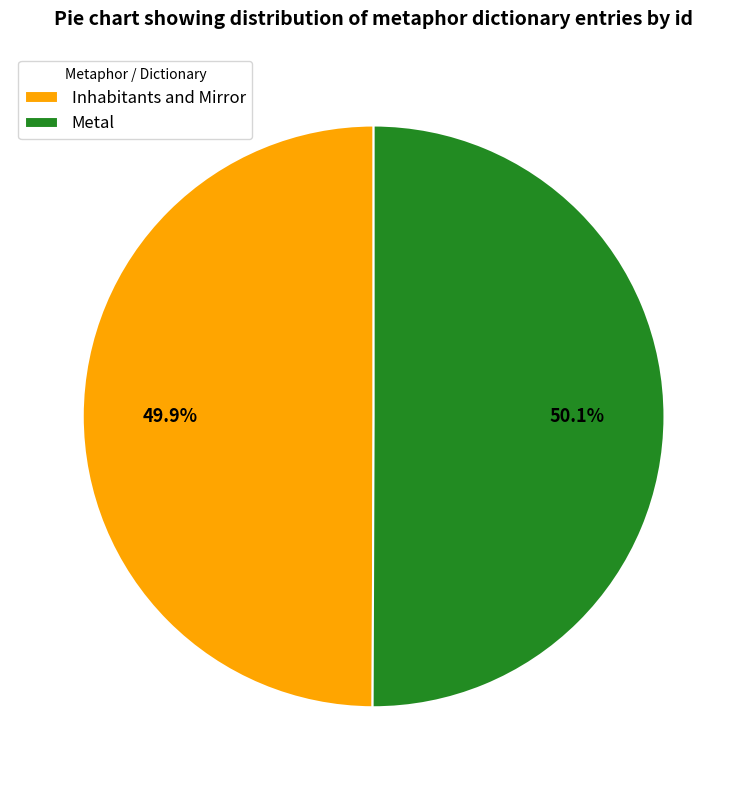

Is it true that Inhabitants and Mirror is 50% of the pie?

True